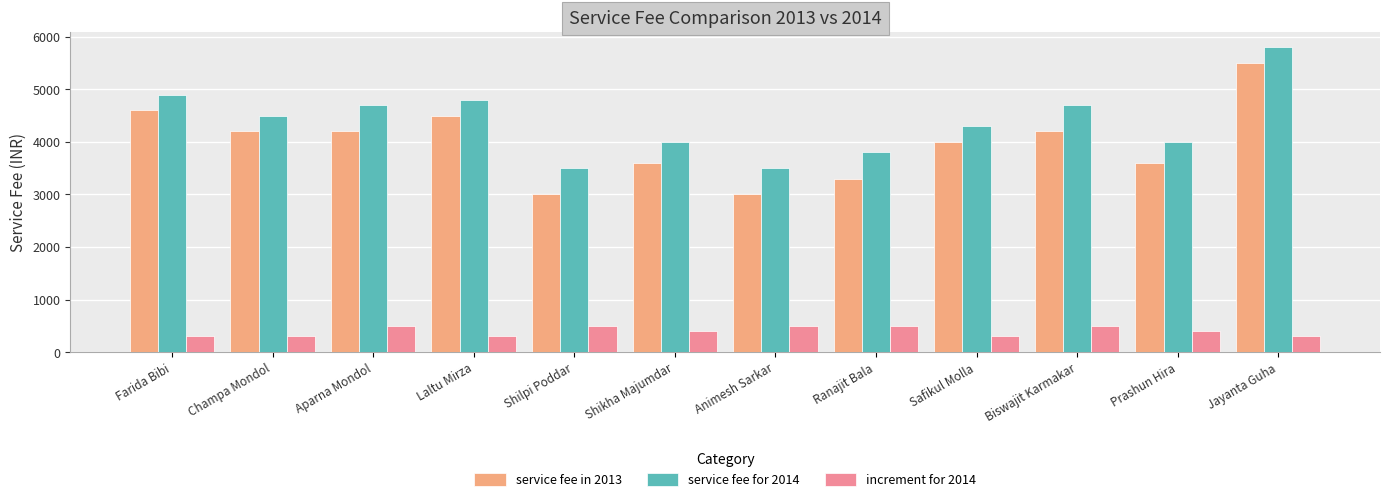

What are all the series names shown in the legend?

service fee in 2013, service fee for 2014, increment for 2014